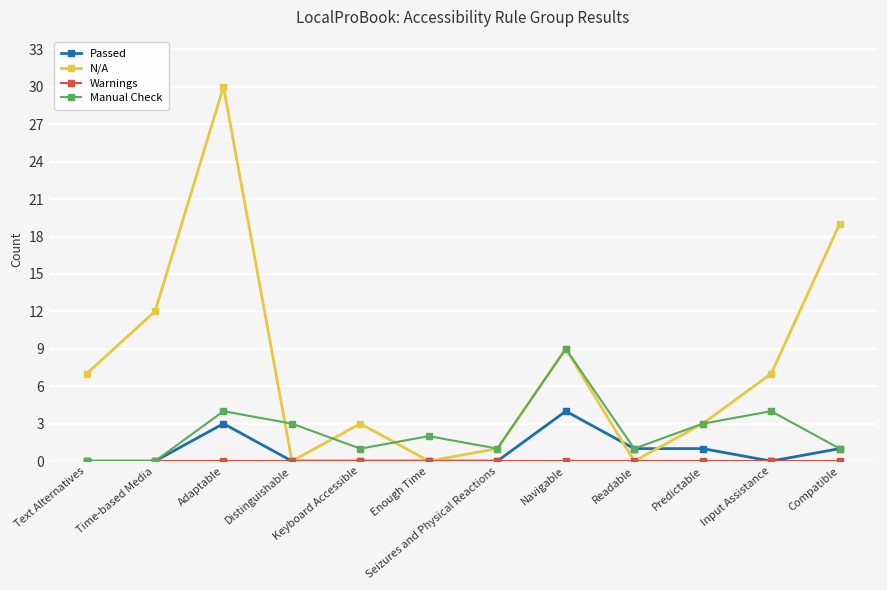

Which series has the largest range (max minus min)?

N/A